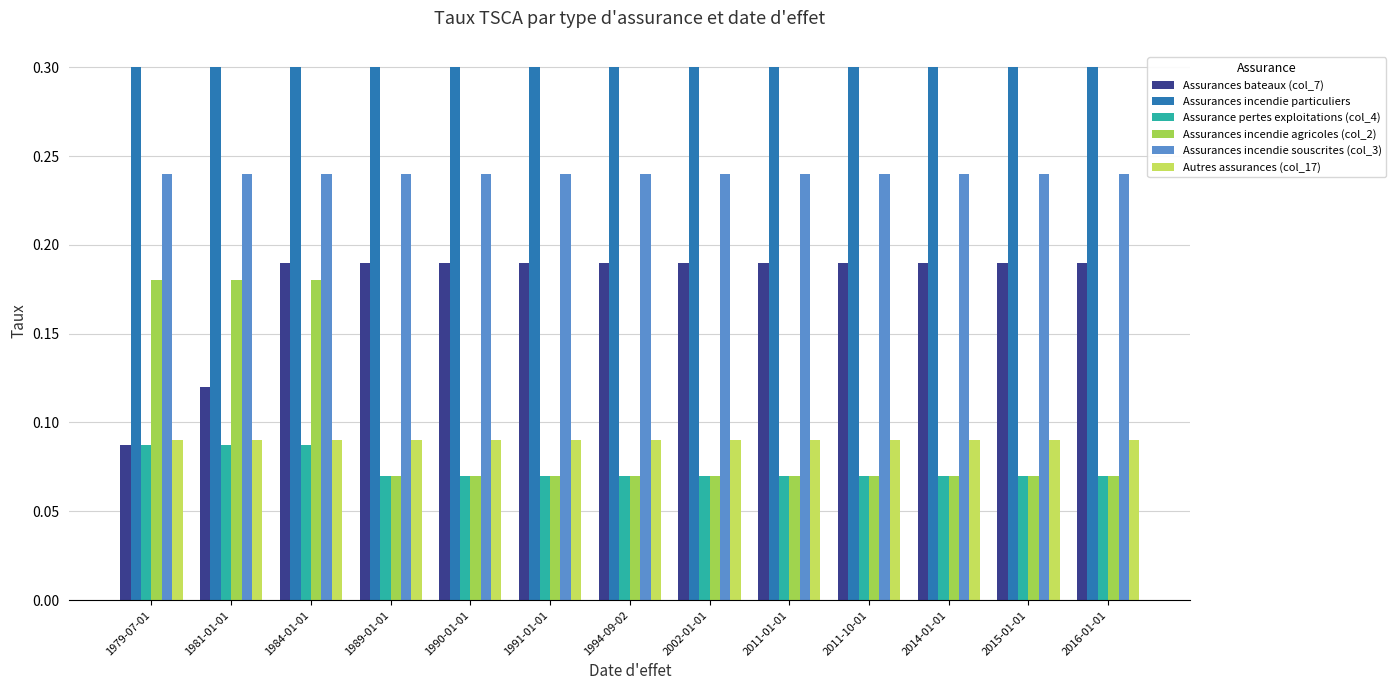

Is the value of Assurances incendie particuliers at 1981-01-01 greater than the value of Assurances incendie agricoles (col_2) at 2011-01-01?

Yes